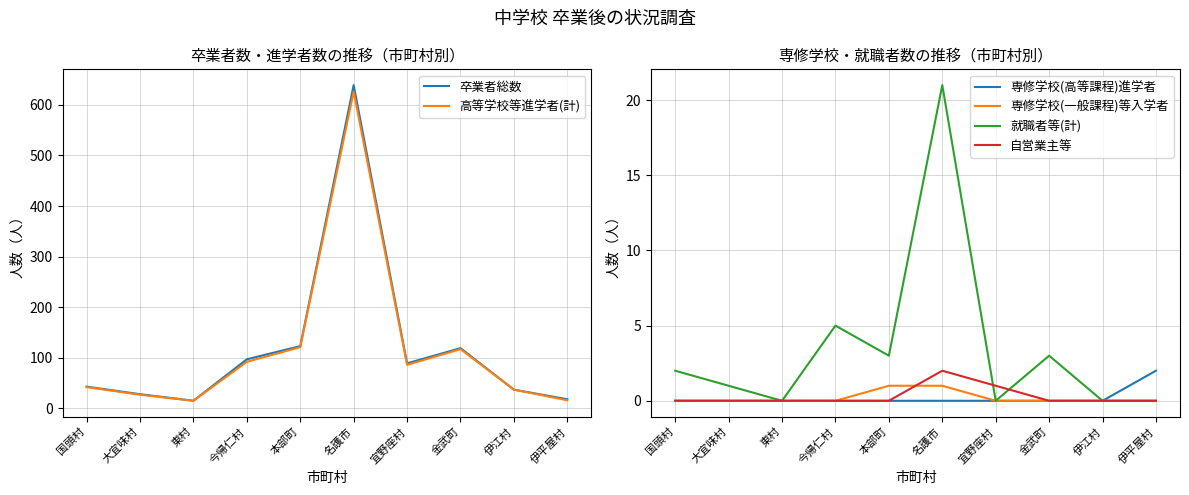

What is the label of the 1st point from the left?

国頭村